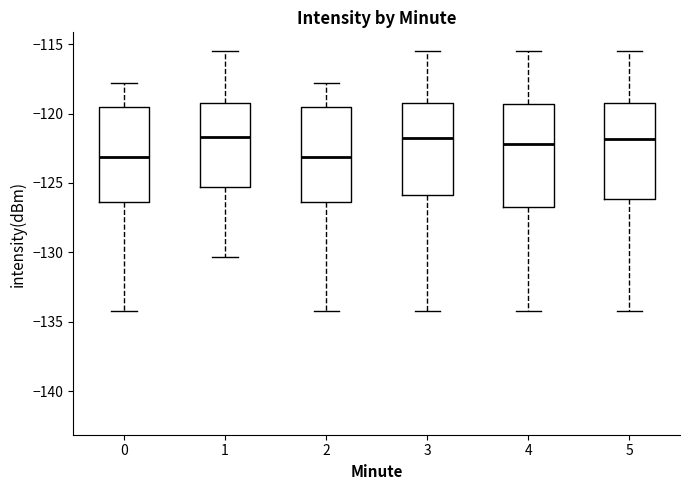

Where does the lower whisker of the box at x = 4 end on the y-axis? The values are not printed on the chart, so give them approximately, as read against the axis.

-134.0